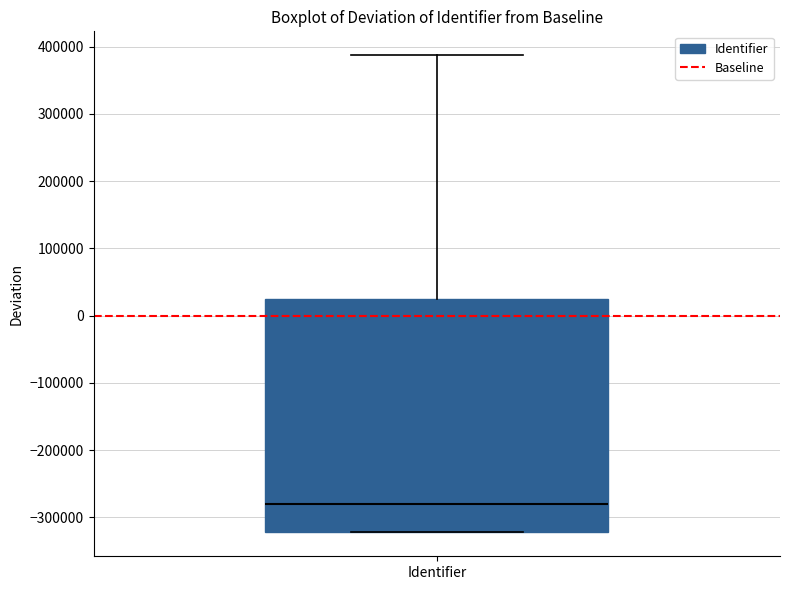

Read this box plot against the y-axis: the position of the median line, the range covered by the box, and the ends of both whiskers. The values are not printed on the chart, so give them approximately, as read against the axis.

median -280000, box -320000 to 20000, whiskers -320000 to 390000